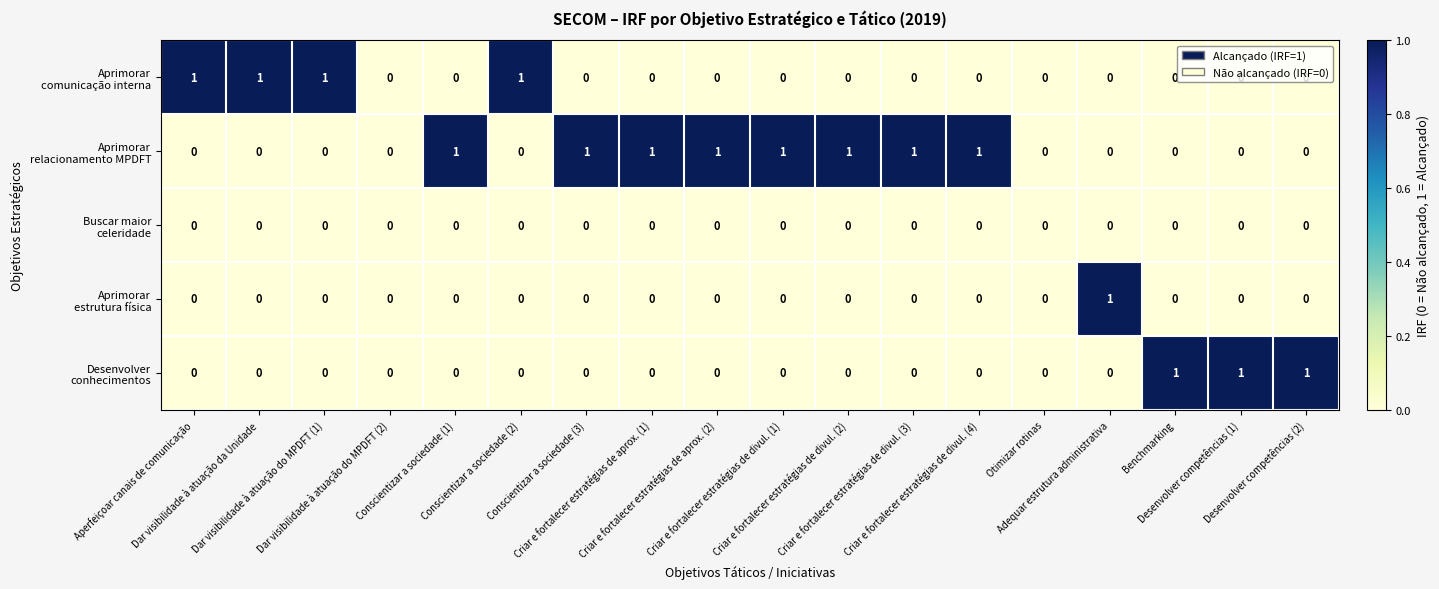

What is the total value across all series at Criar e fortalecer estratégias de divul. (2)?

1